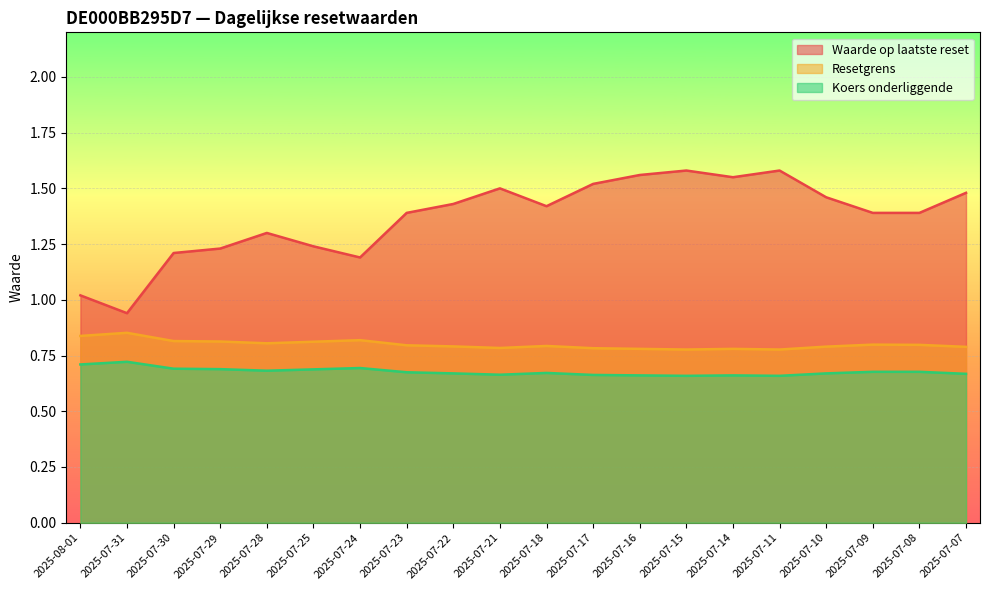

Reading left to right, extract all data points from this chart.

Waarde op laatste reset: 1.0	0.9	1.2	1.2	1.3	1.2	1.2	1.4	1.4	1.5	1.4	1.5	1.6	1.6	1.6	1.6	1.5	1.4	1.4	1.5
Resetgrens: 0.8	0.9	0.8	0.8	0.8	0.8	0.8	0.8	0.8	0.8	0.8	0.8	0.8	0.8	0.8	0.8	0.8	0.8	0.8	0.8
Koers onderliggende: 0.7	0.7	0.7	0.7	0.7	0.7	0.7	0.7	0.7	0.7	0.7	0.7	0.7	0.7	0.7	0.7	0.7	0.7	0.7	0.7